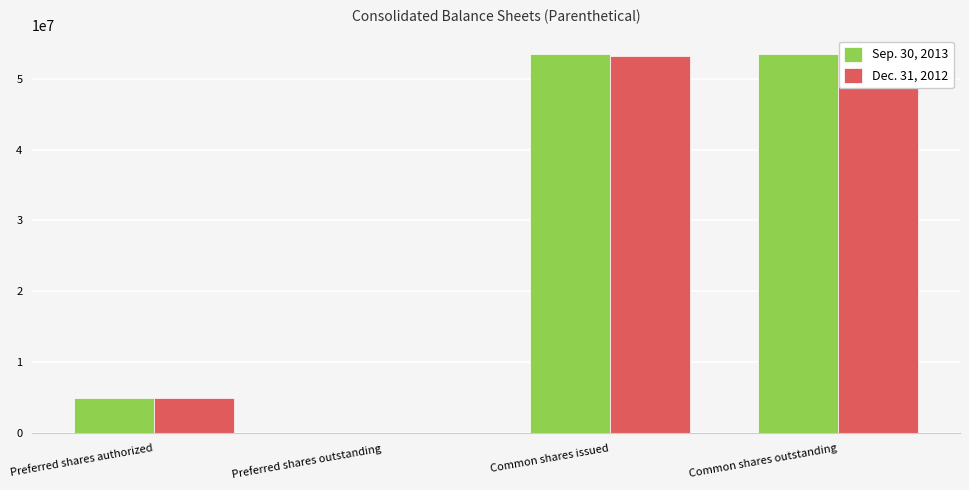

How many values in the Dec. 31, 2012 series are below 53246620?

2